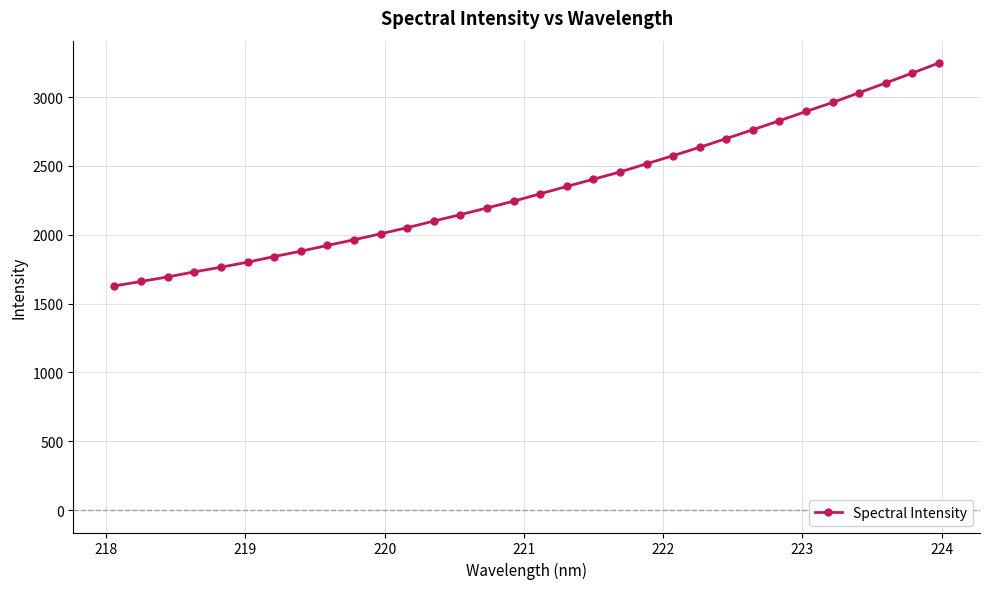

What is the value of the 17th point from the left?

2297.2